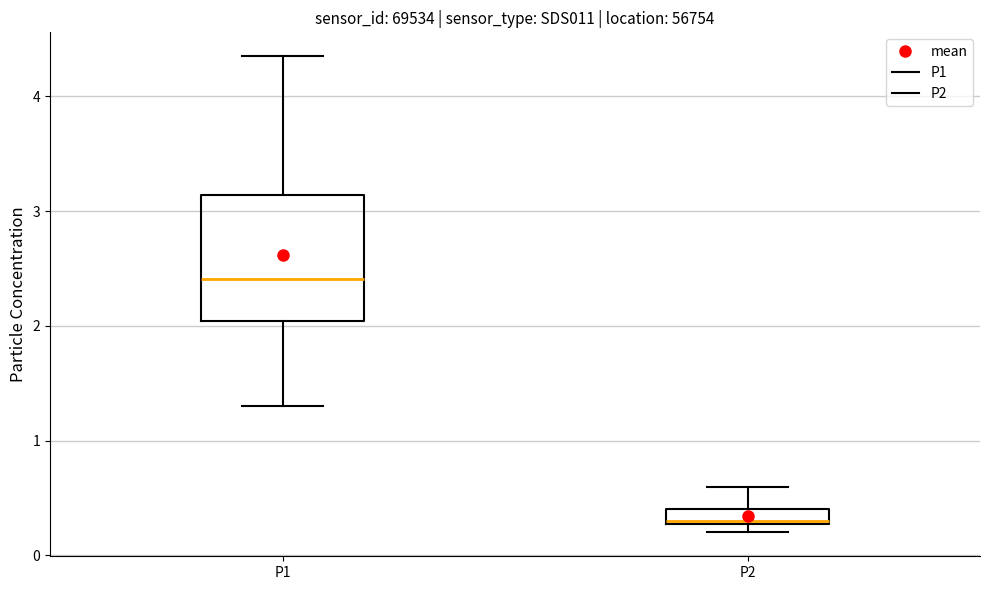

Where does the upper whisker of the box for P1 end on the y-axis? The values are not printed on the chart, so give them approximately, as read against the axis.

4.4